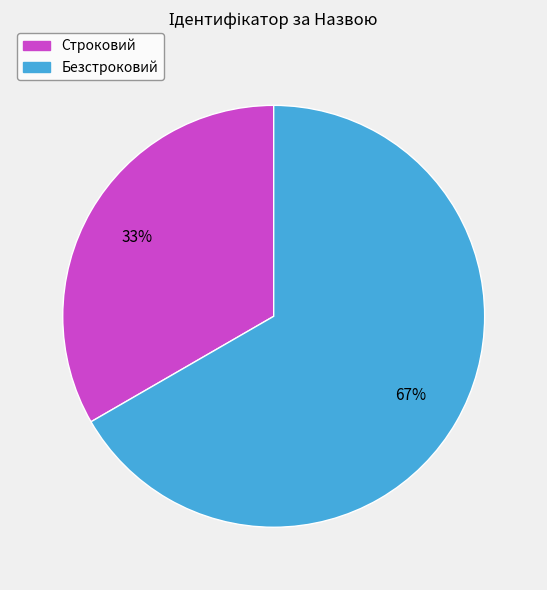

True or false: Безстроковий accounts for 59% of the total.

False